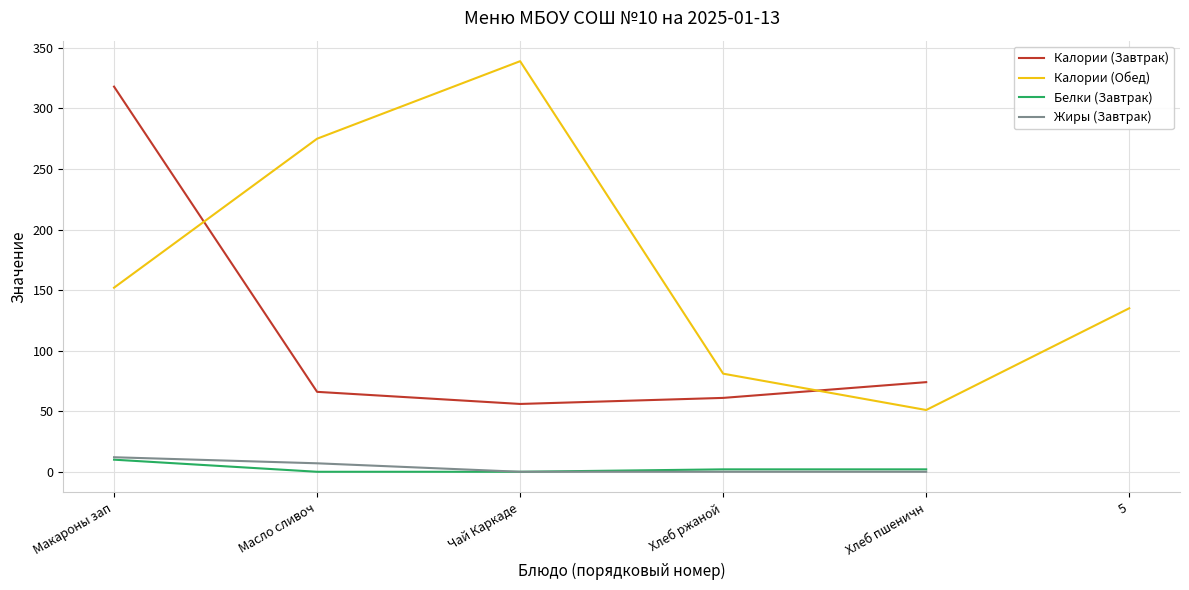

Is it true that Жиры (Завтрак) equals 0.0 at Чай Каркаде?

True